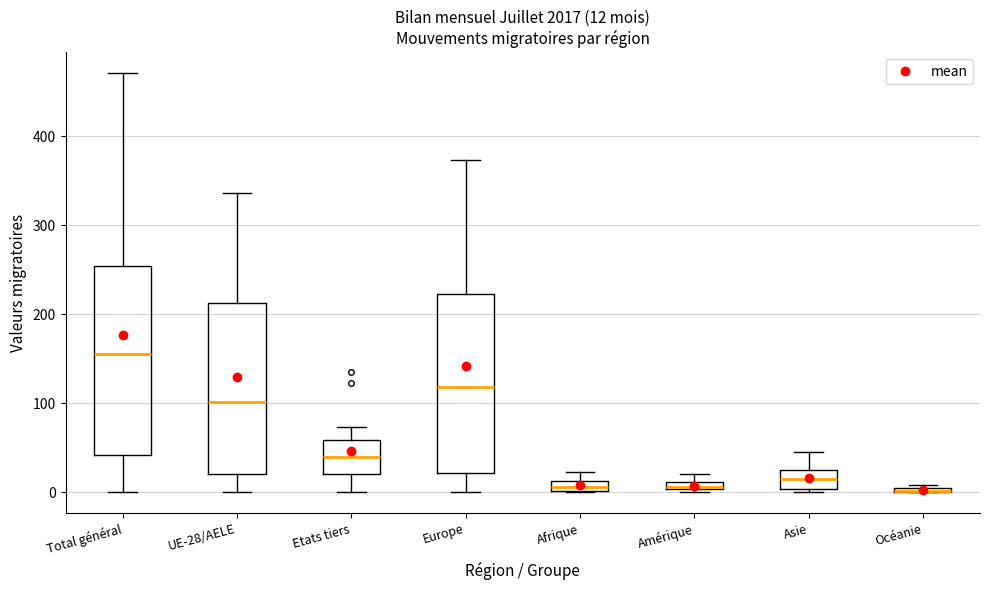

Which box is the tallest, from its lower edge to its upper edge?

Total général